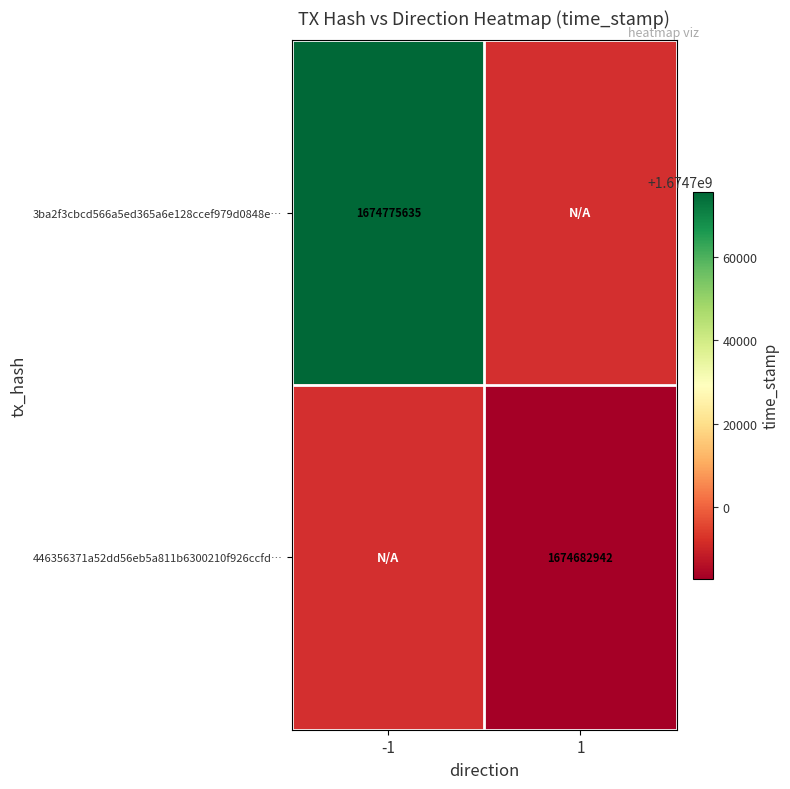

At how many categories does at least one series exceed 1674758170?

1